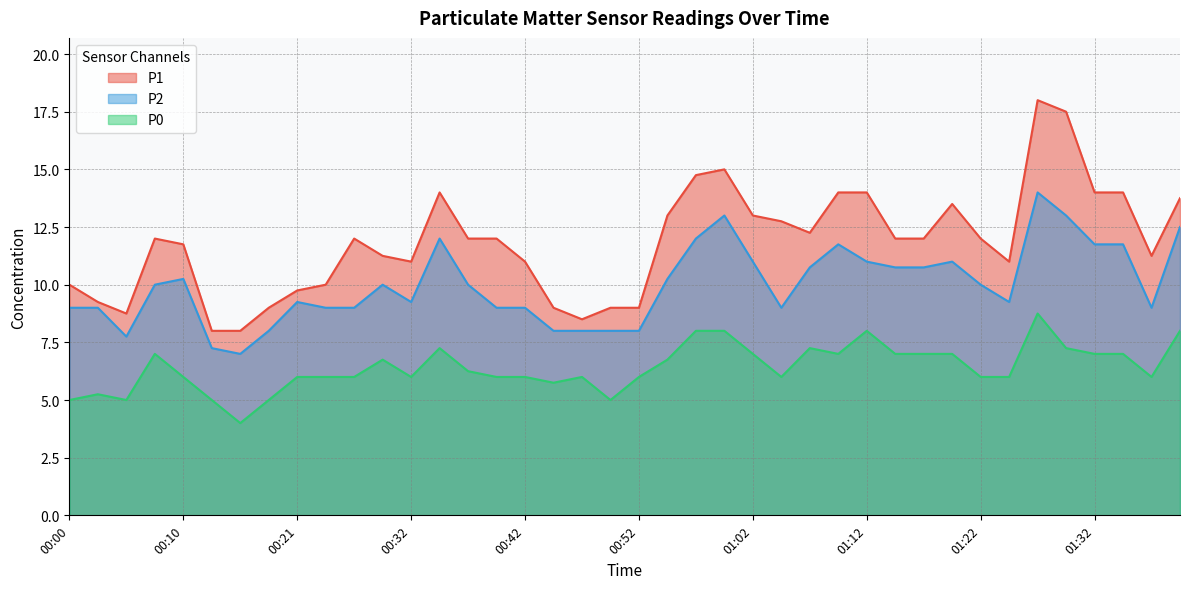

The value of P1 at 00:50 is 13.7. True or false?

False